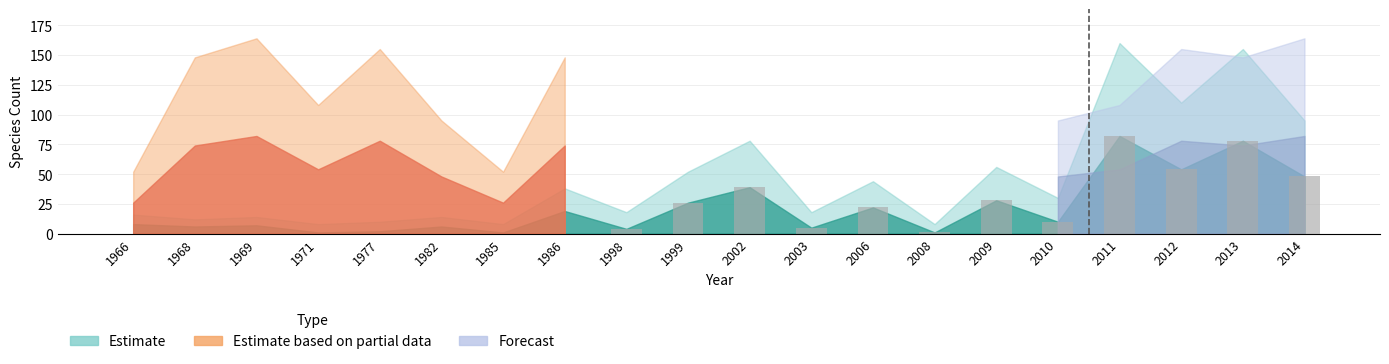

Between 2013 and 1971, which is larger?

2013